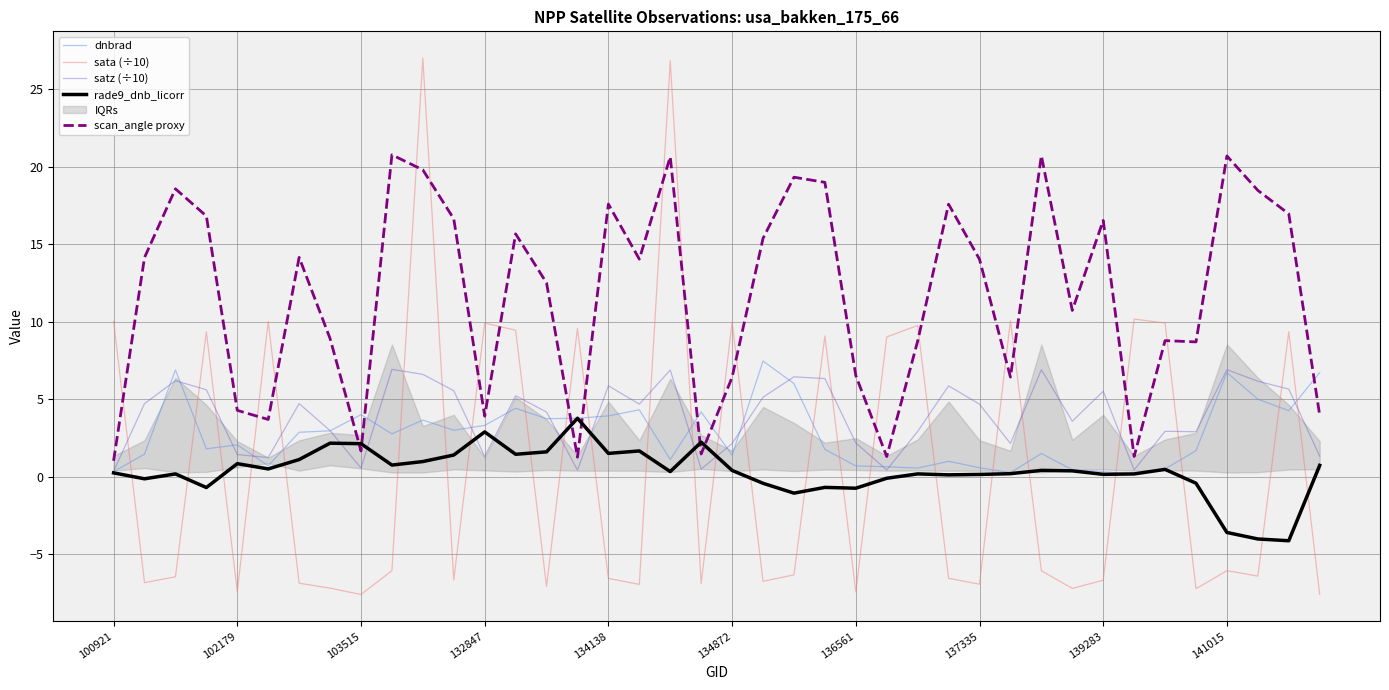

Is it true that rade9_dnb_licorr equals 0.2 at 100921?

True